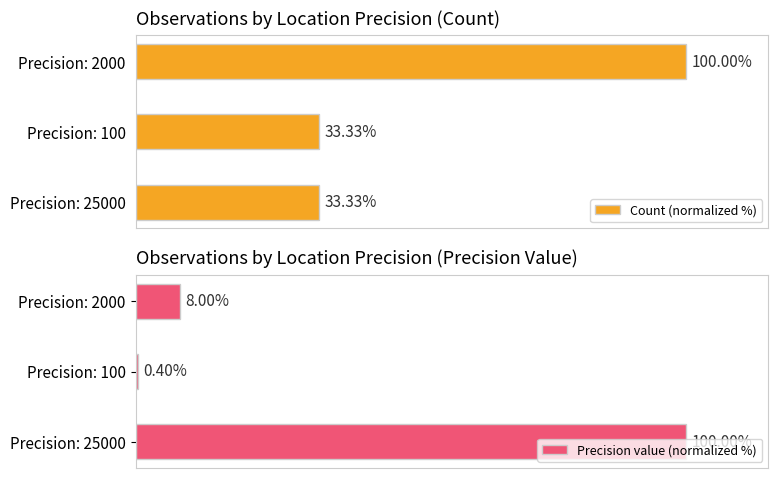

What is the highest value of the Precision value (normalized %) series?

100.0